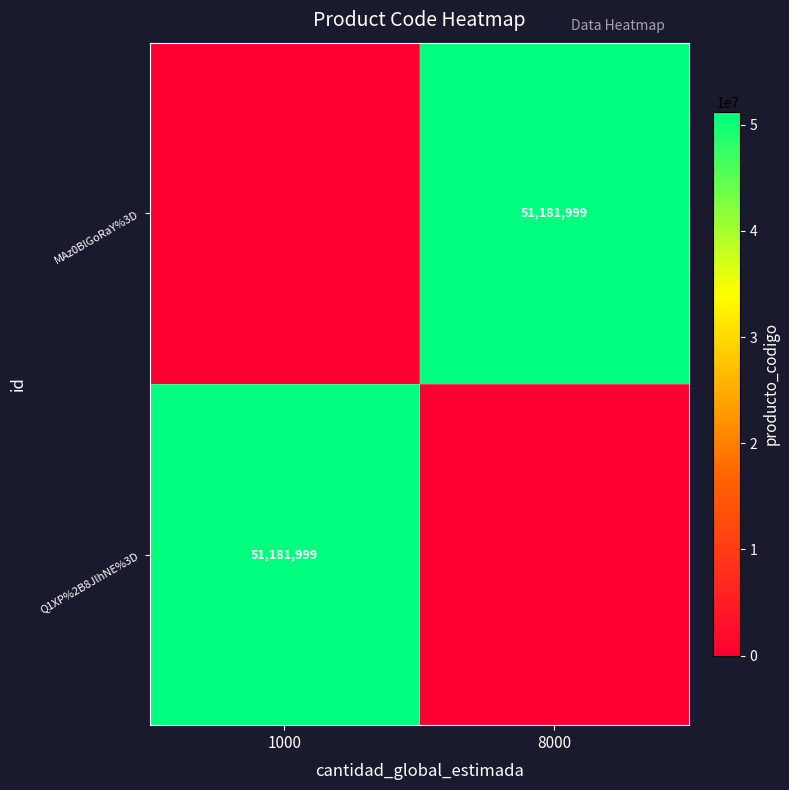

The value of MAz0BlGoRaY%3D at 8000 is 51181999. True or false?

True